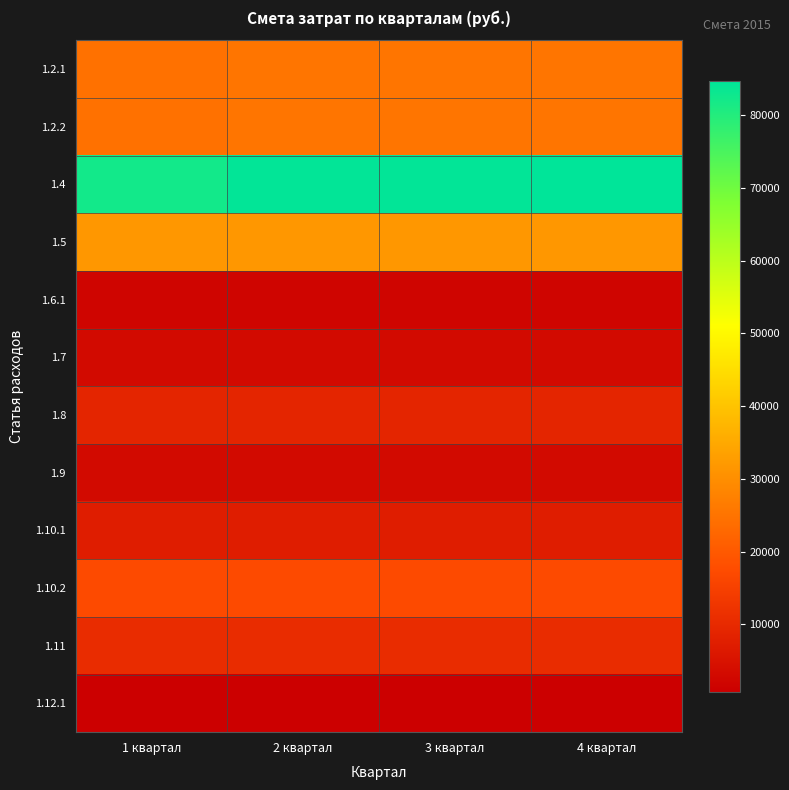

Which series has the widest spread of values?

1.4